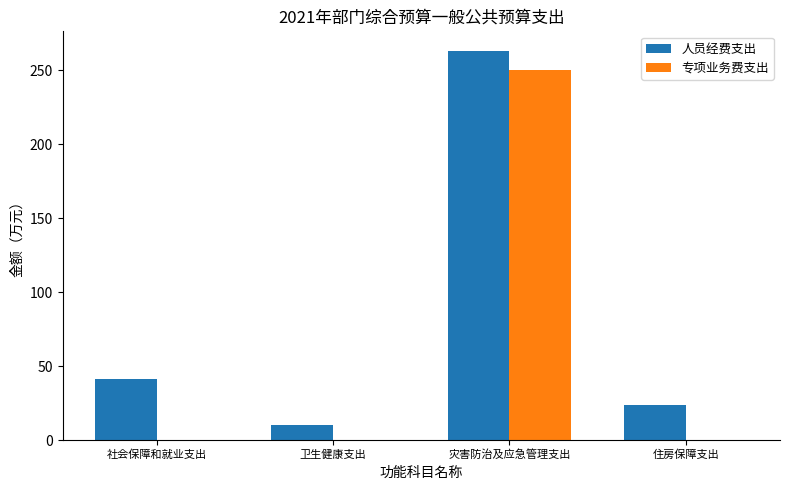

Between 社会保障和就业支出 and 卫生健康支出, which series saw the biggest shift?

人员经费支出